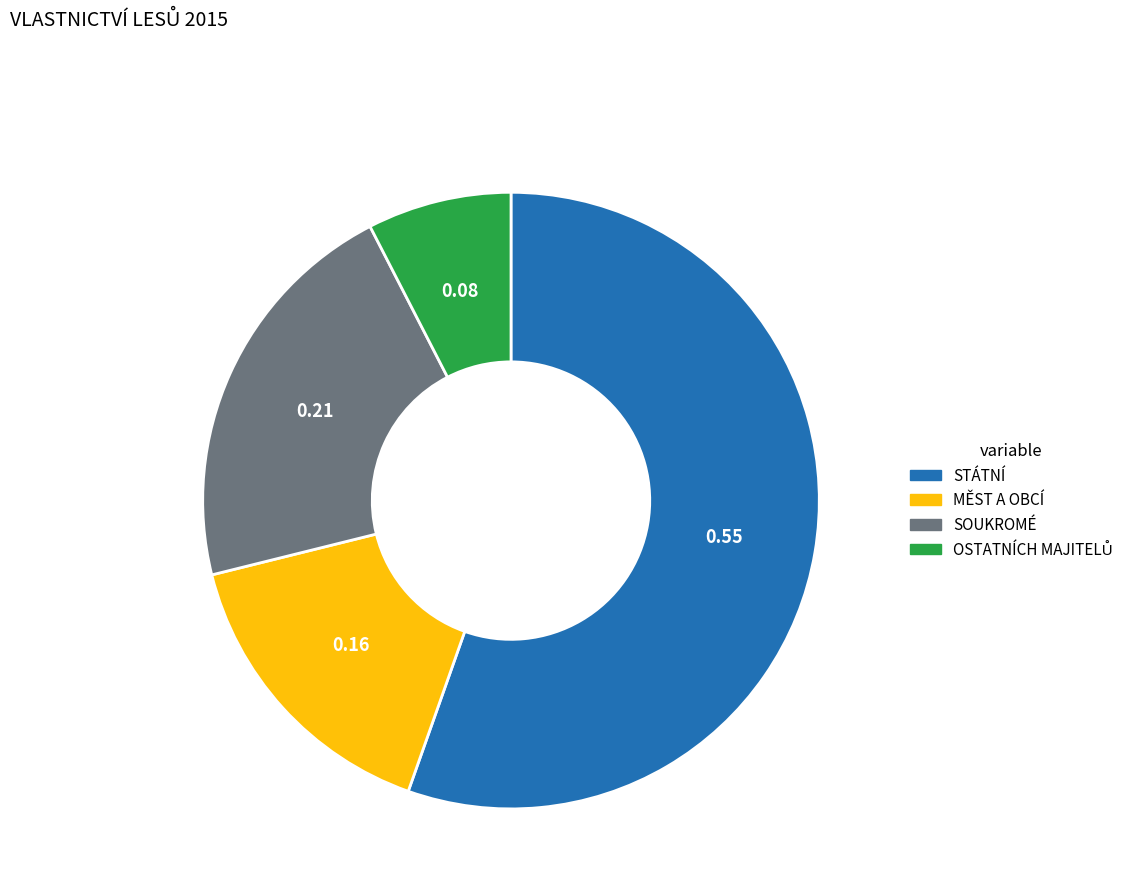

Between MĚST A OBCÍ and STÁTNÍ, which is larger?

STÁTNÍ